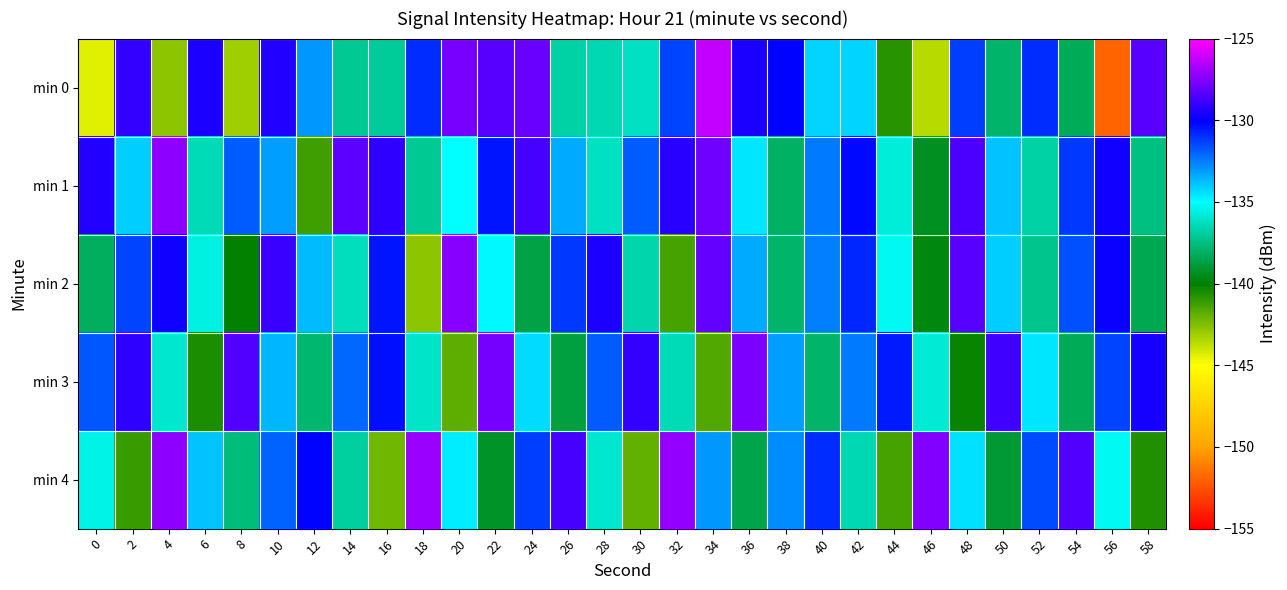

At which category does the chart reach its peak across all series?

34